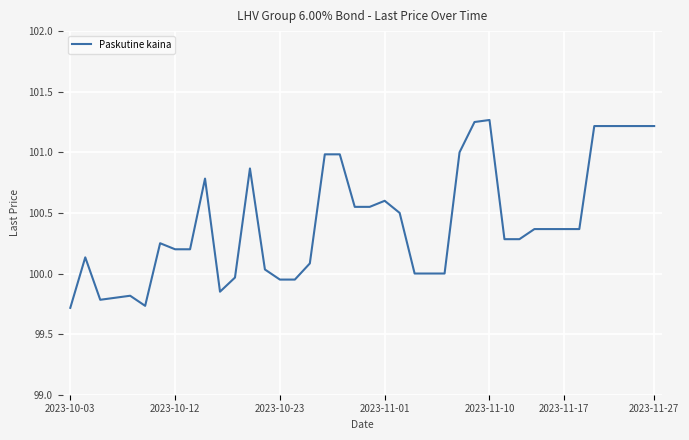

How many points are higher than both their immediate neighbors (excluding endpoints)?

7